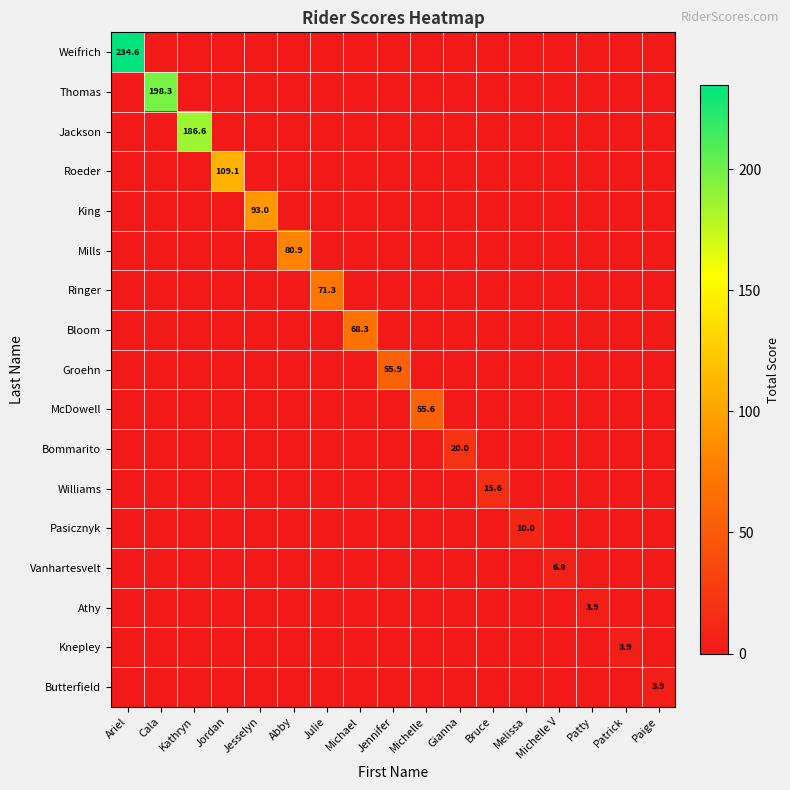

Which category has the lowest value across all series?

Cala